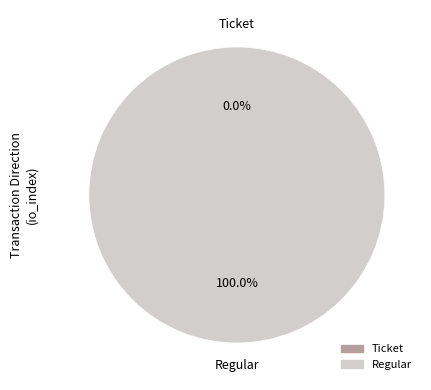

What is the smallest slice in the pie chart?

Ticket